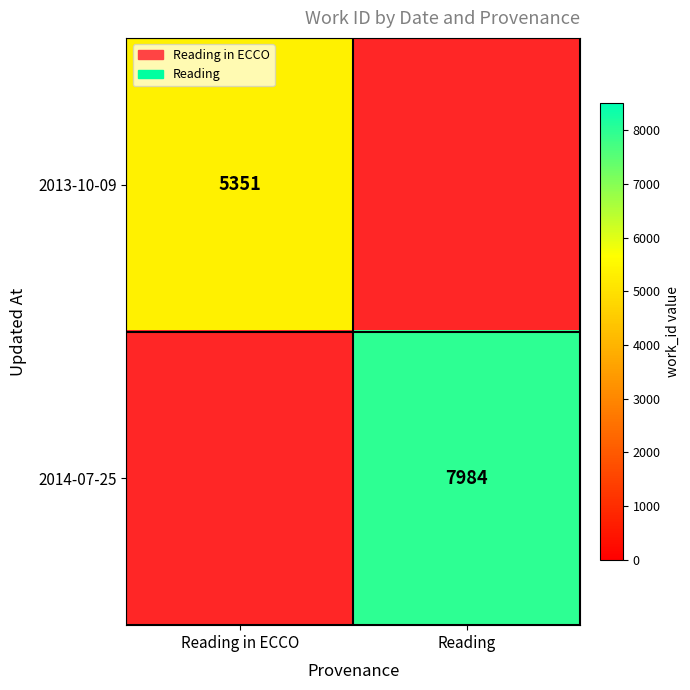

The value of 2013-10-09 at Reading in ECCO is 3645. True or false?

False